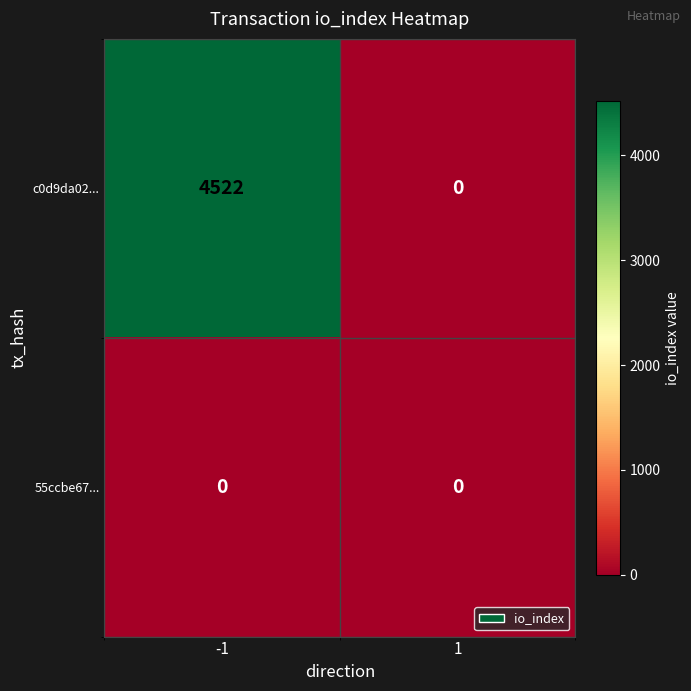

The c0d9da02... series shows 2497 at -1. True or false?

False